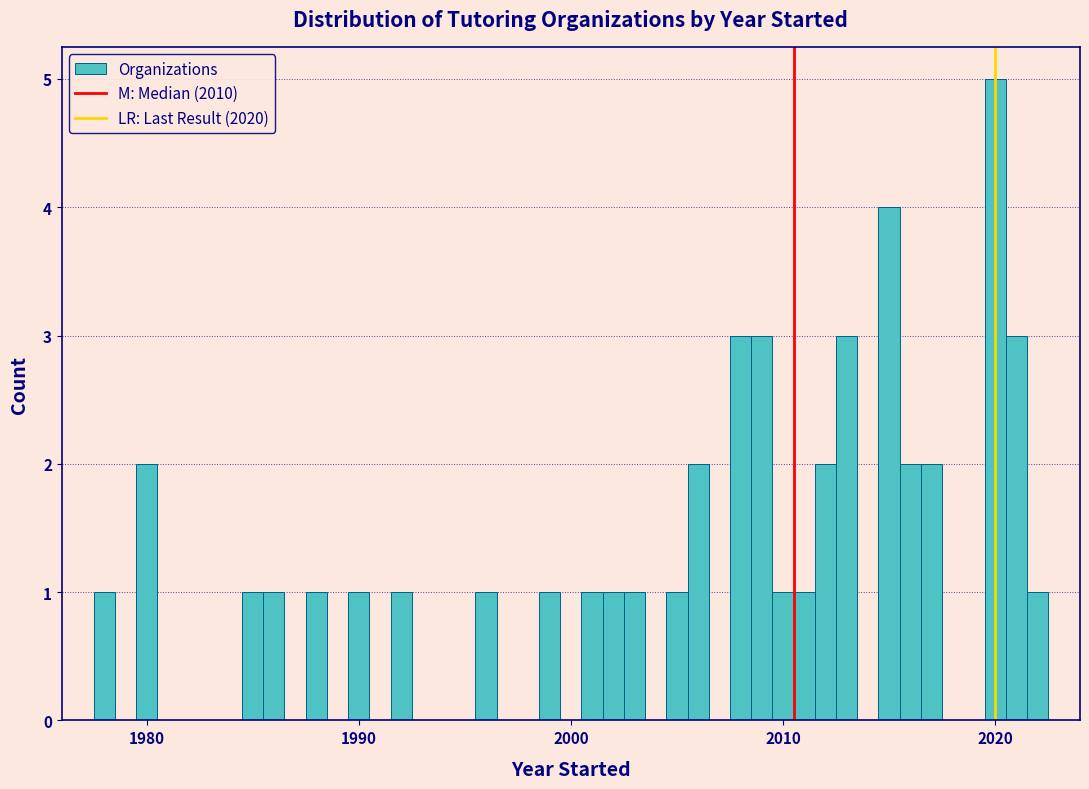

Read against the x-axis, roughly where is the centre of the tallest bar?

2020